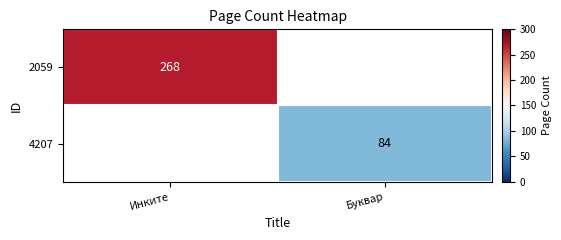

What is the spread (max minus min) of values at Инките?

268